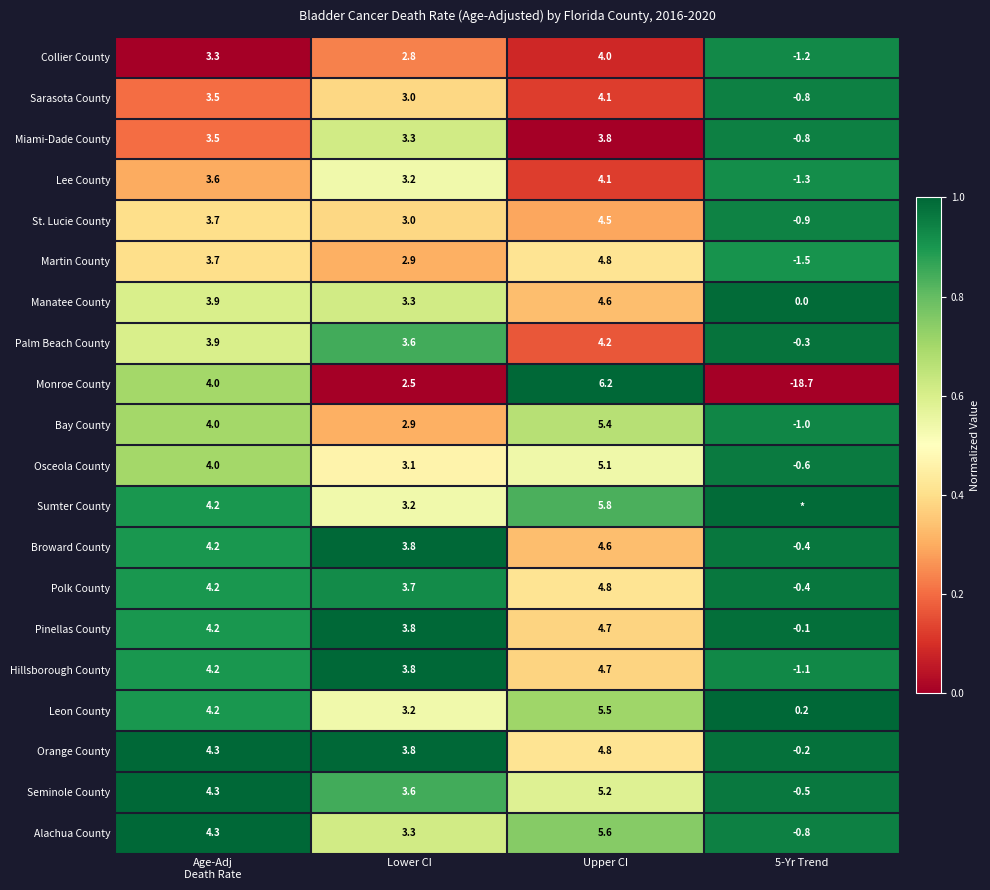

What is the total value across all series at Upper CI?

96.5